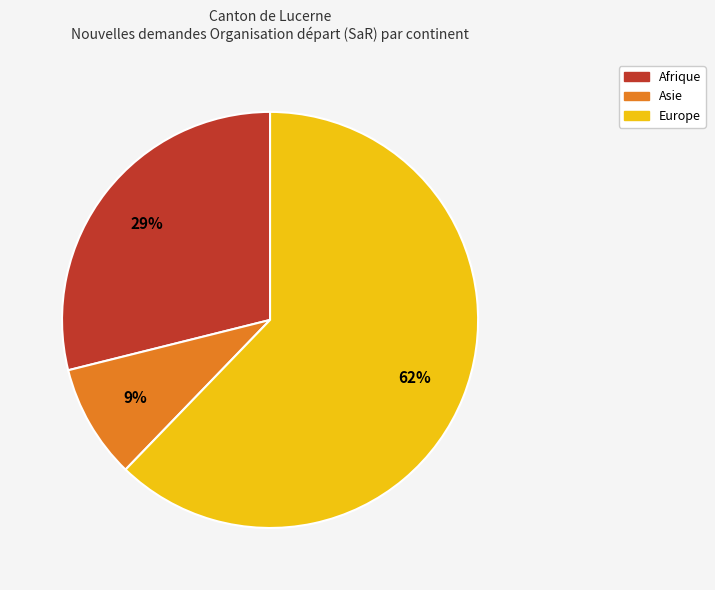

To the nearest percent, what is the difference between the largest and smallest slice percentages?

53%